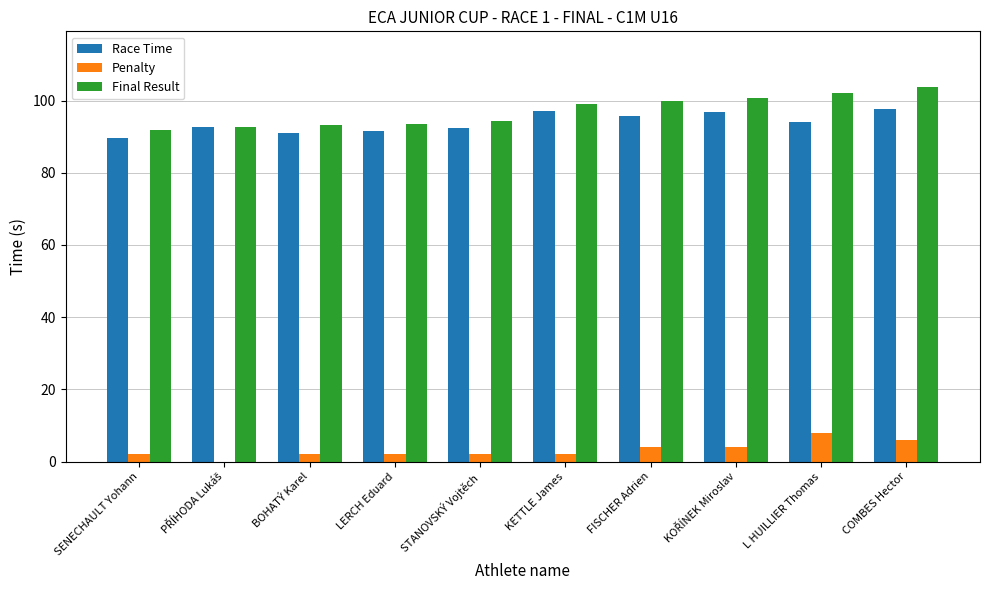

Which series has the largest range (max minus min)?

Final Result